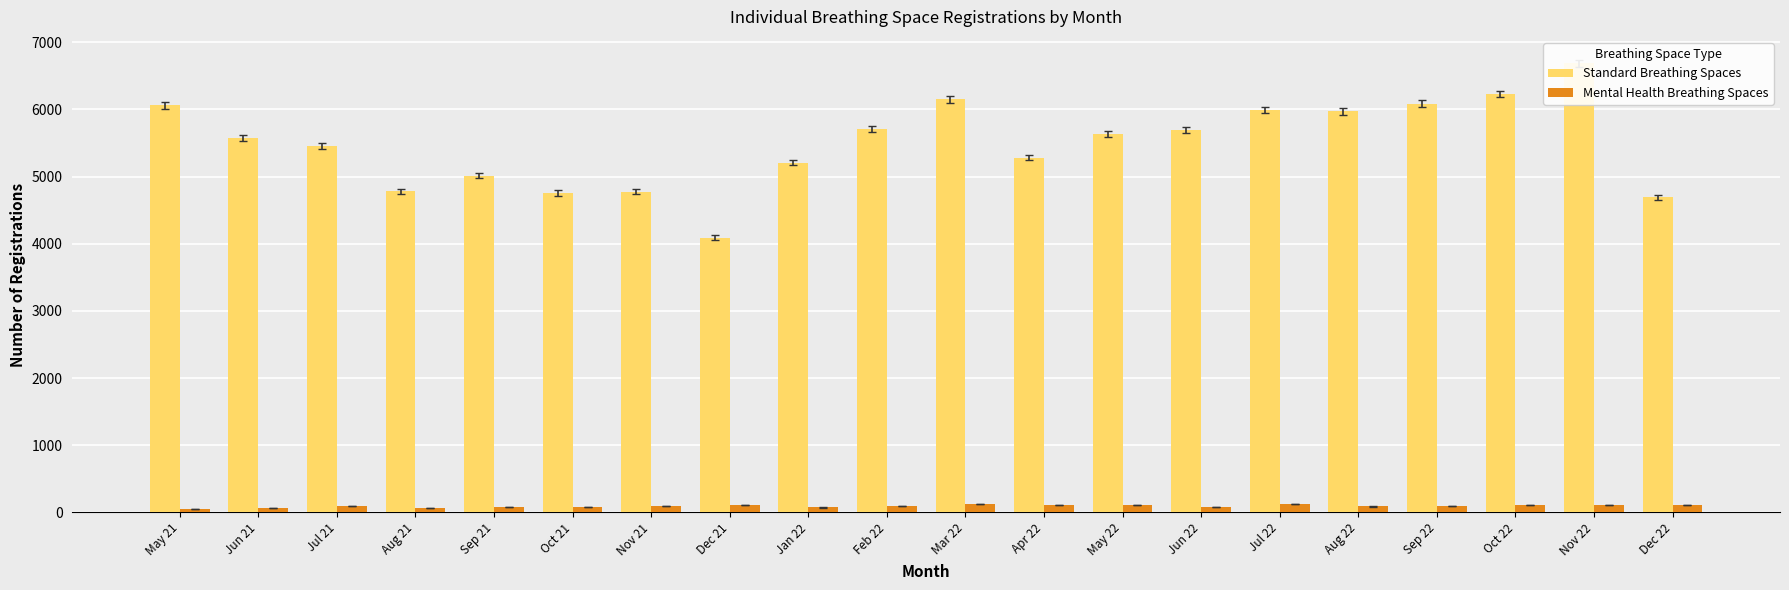

Which series changed the most between Jun 22 and Nov 22?

Standard Breathing Spaces